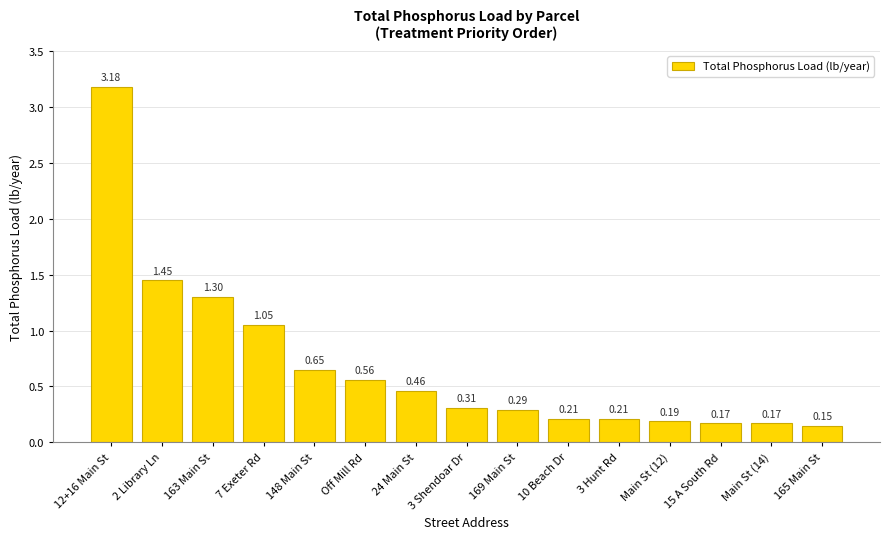

What is the change in value from 148 Main St to 15 A South Rd?

-0.5